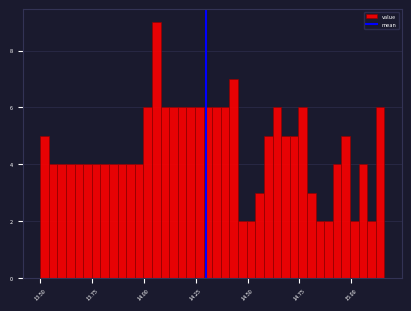

Around what value on the x-axis is the tallest bar? Give the approximate position of its centre, as read against the axis.

14.05